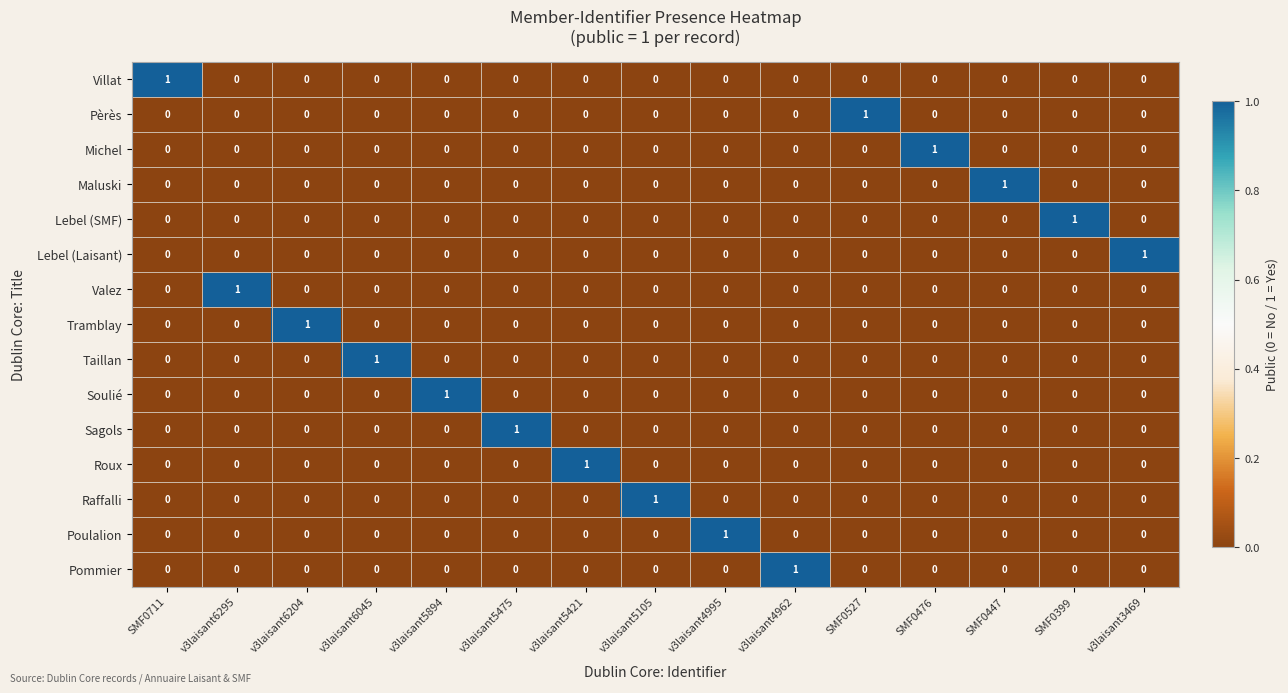

True or false: Lebel (Laisant) has a value of 1 at v3laisant6045.

False